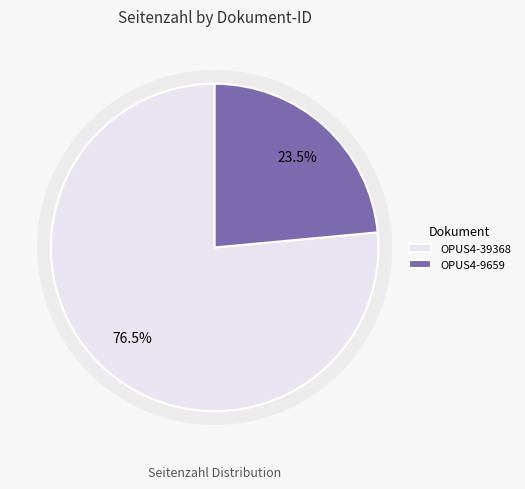

To the nearest percent, what percentage of the pie is OPUS4-9659?

24%